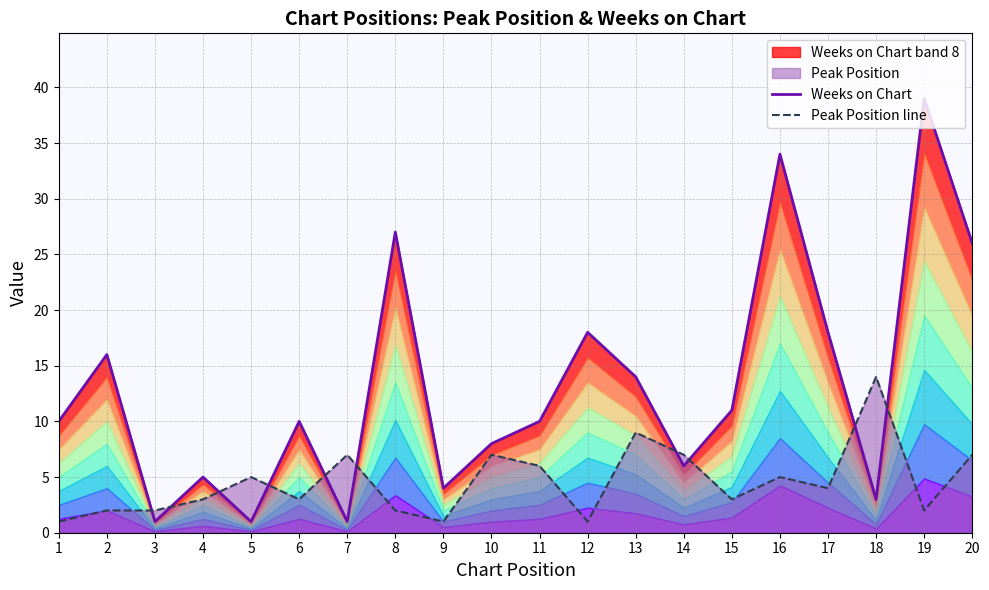

Between 7 and 9, which series saw the biggest shift?

Peak Position line